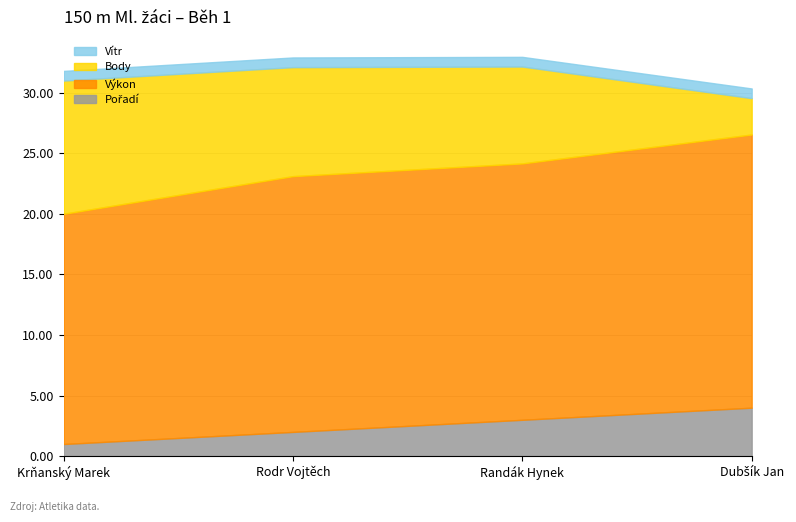

How many series are shown in this chart?

4